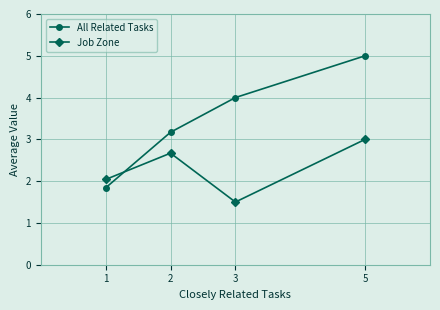

Reading right to left, list all the values displayed in this chart.

All Related Tasks: 5=5.0	3=4.0	2=3.2	1=1.8
Job Zone: 5=3.0	3=1.5	2=2.7	1=2.0